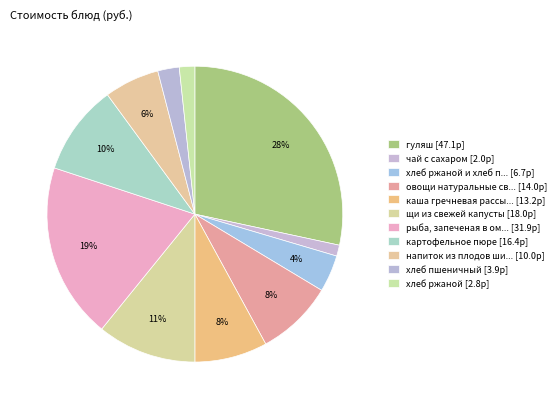

Which category has the smallest portion of the pie?

чай с сахаром